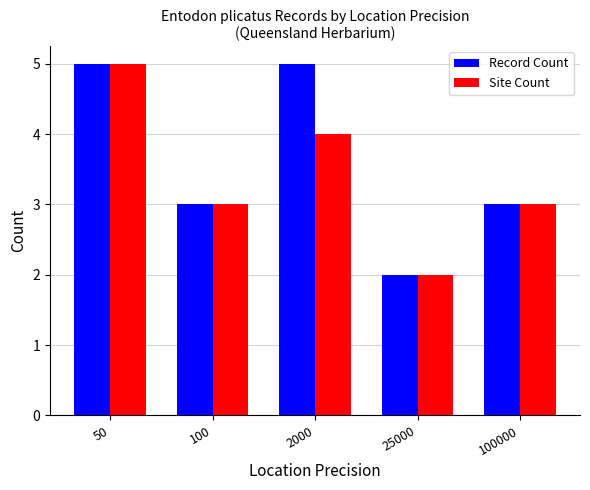

Reading left to right, what are all the values shown in this chart?

Record Count: 50=5	100=3	2000=5	25000=2	100000=3
Site Count: 50=5	100=3	2000=4	25000=2	100000=3